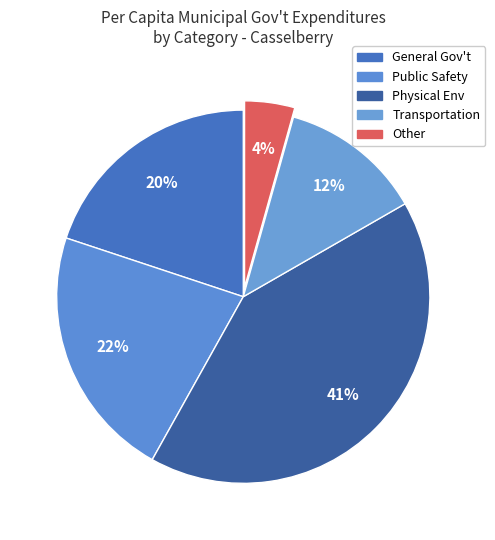

Which slice is the largest?

Physical Environment